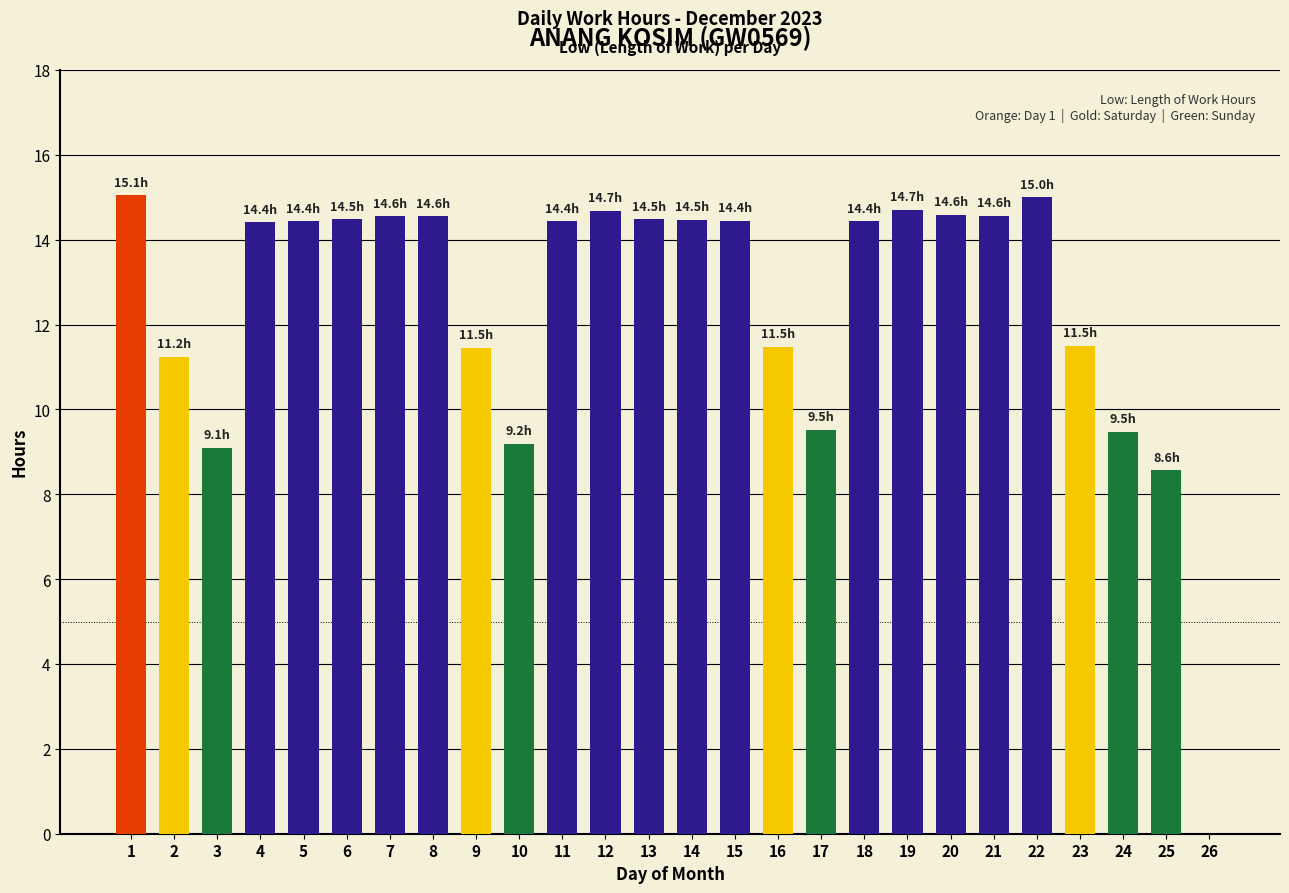

The chart shows a value of 14.7 at 12. True or false?

True